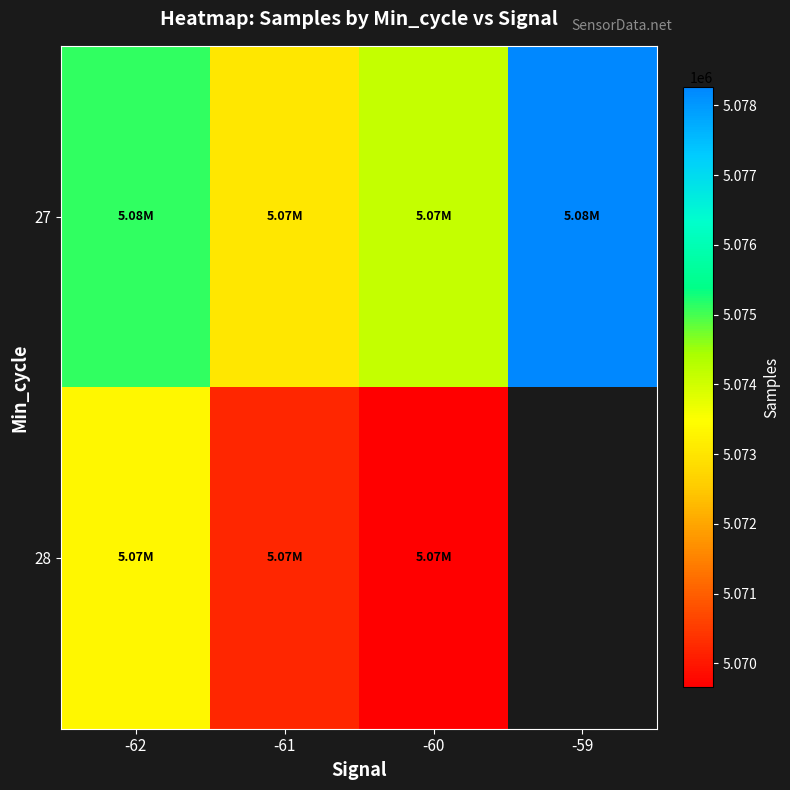

Is it true that 27 equals 5075126.0 at -62?

True